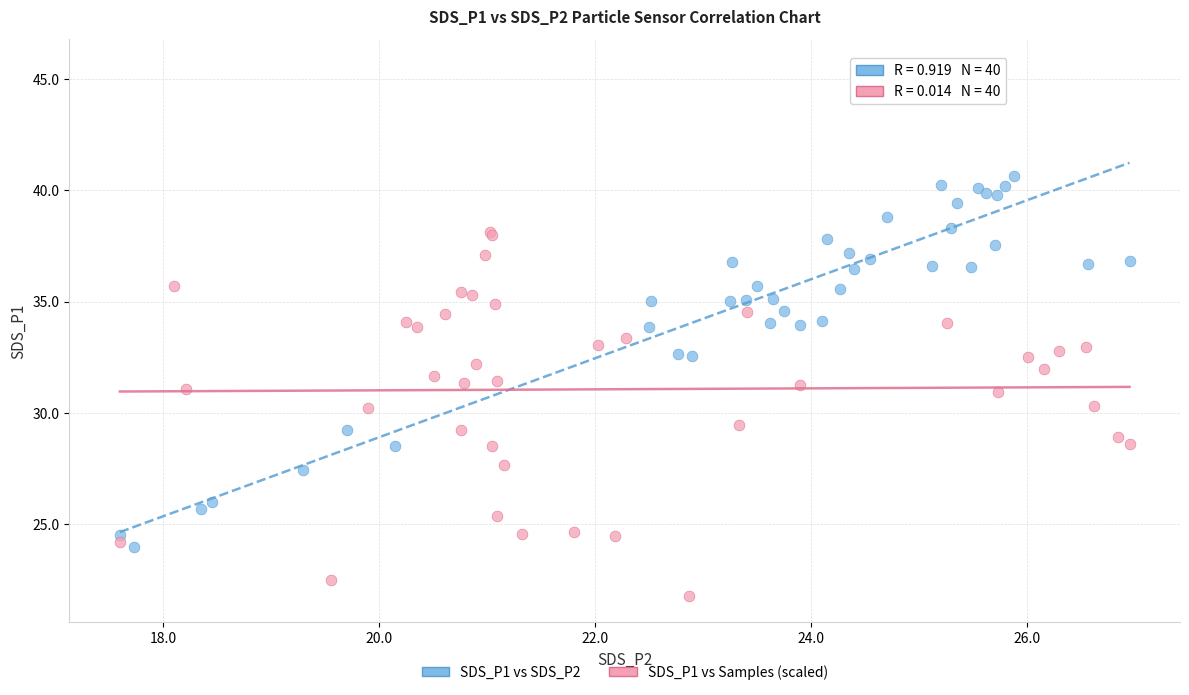

Which series reaches the maximum Y coordinate?

SDS_P1 vs SDS_P2